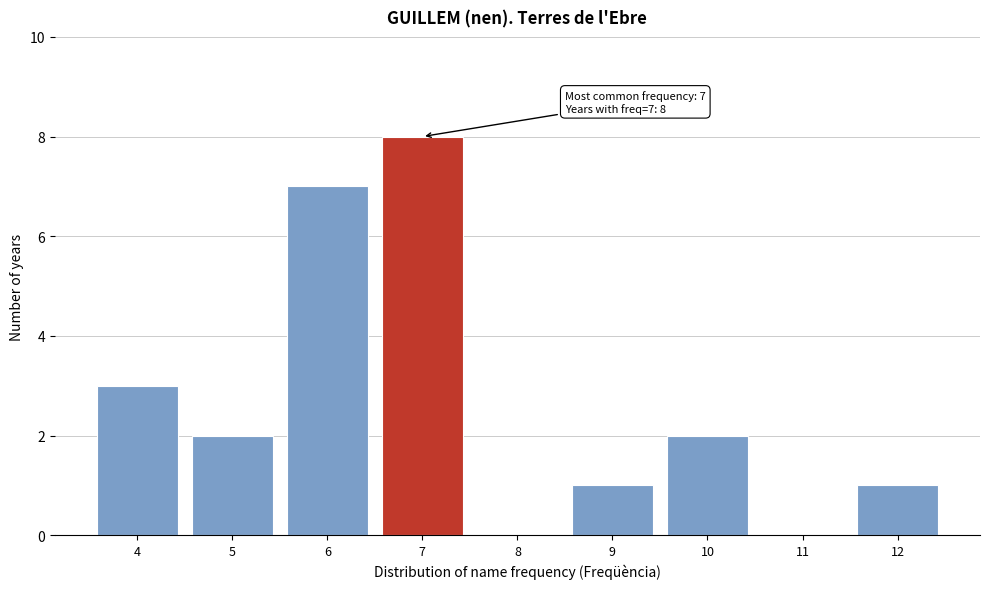

Over which range of the x-axis is the bar tallest?

6.5 to 7.5